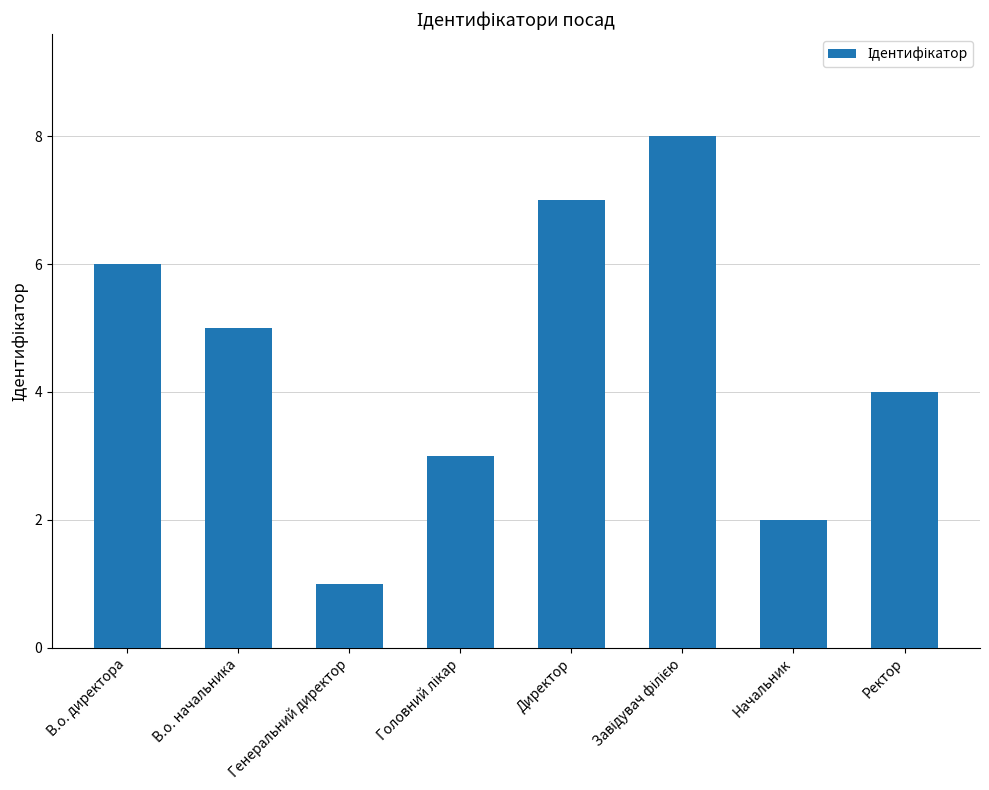

Is it true that the value at Ректор is 4?

True